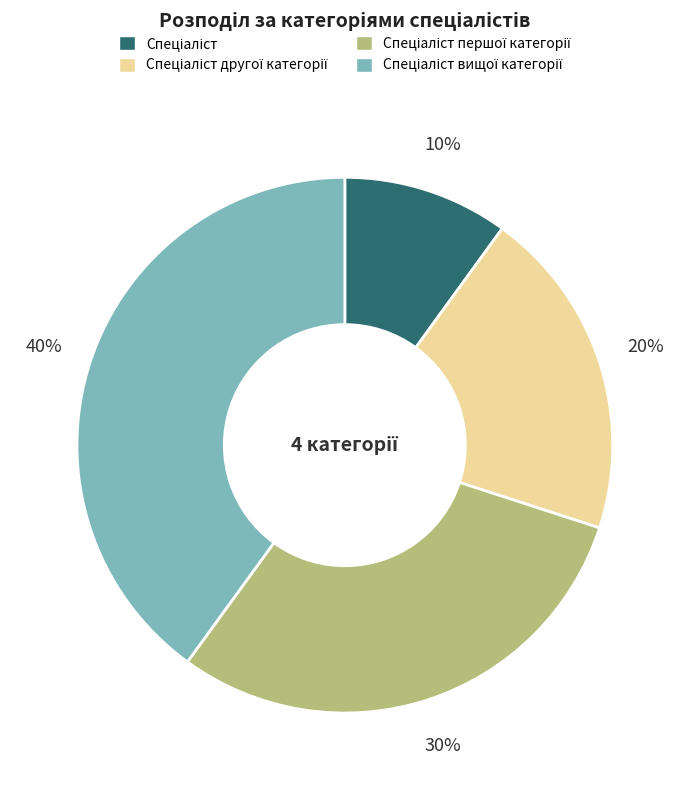

To the nearest percent, what is the average slice percentage?

25%